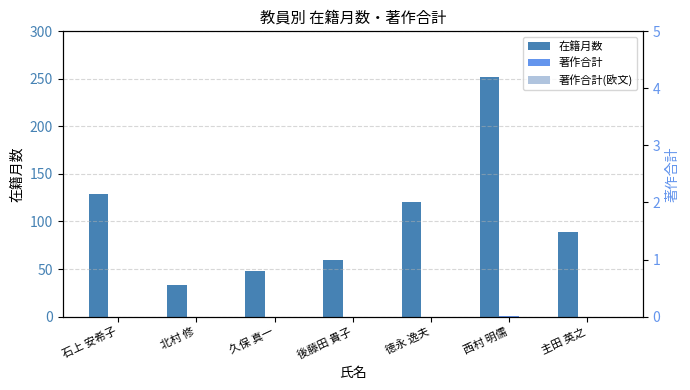

Reading left to right, transcribe all the data shown in this chart.

在籍月数: 129	33	48	60	120	252	89
著作合計: 0	0	0	0	0	1	0
著作合計(欧文): 0	0	0	0	0	0	0